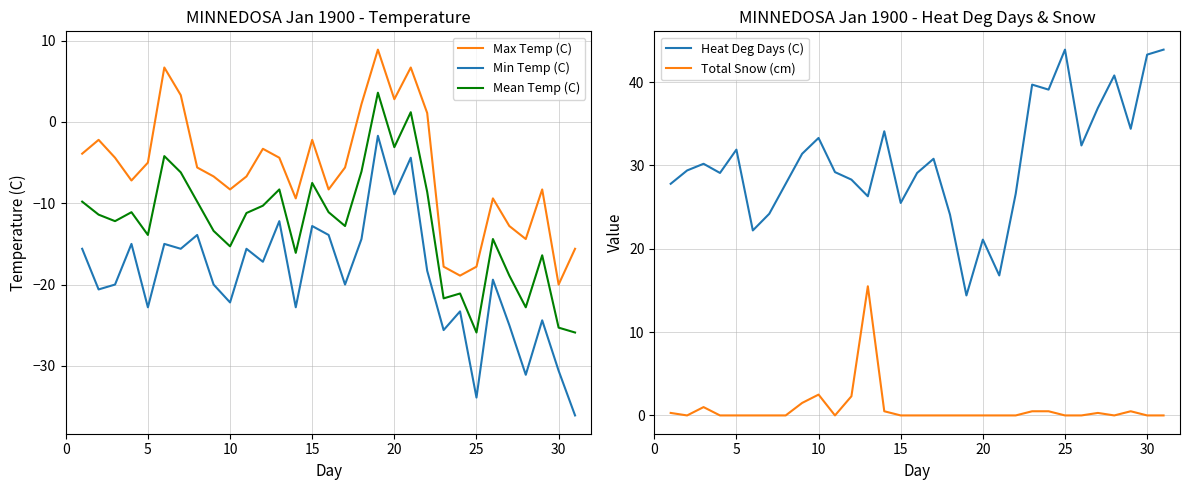

True or false: Min Temp (C) and Mean Temp (C) intersect in this chart.

False